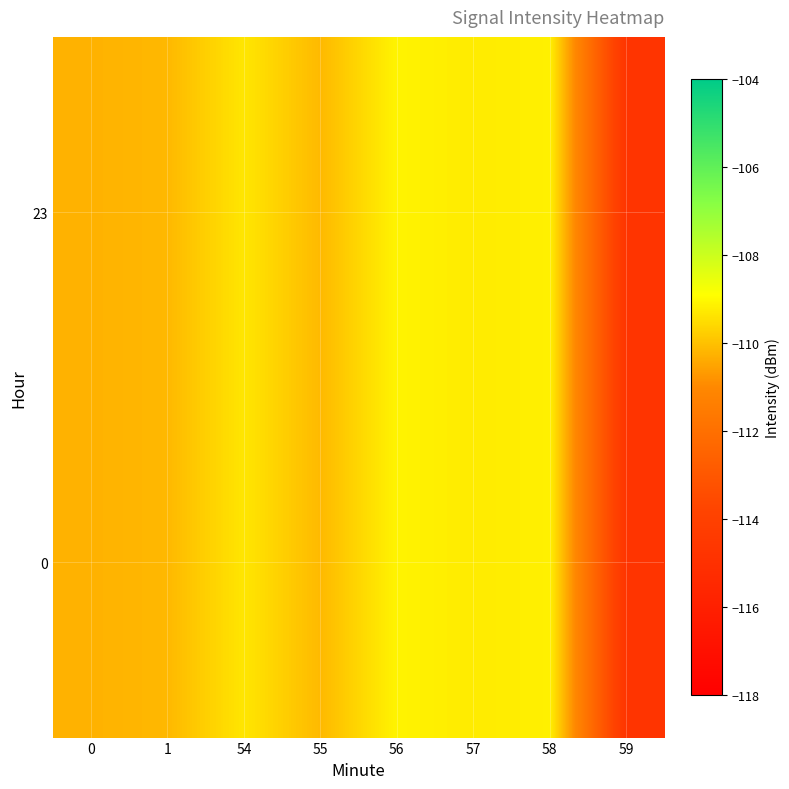

How many series are shown in this chart?

2